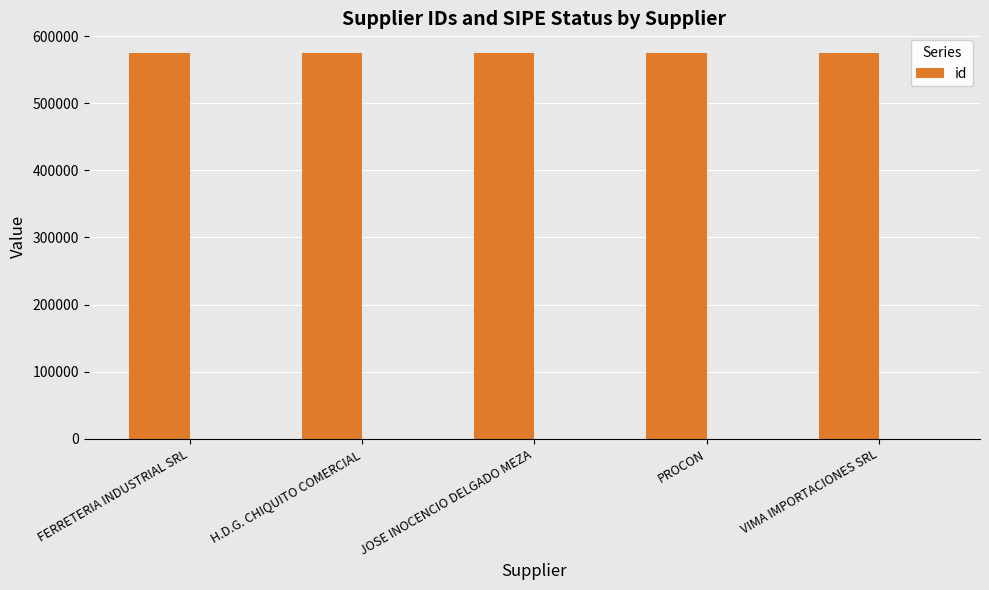

Is it true that the value at FERRETERIA INDUSTRIAL SRL is 575533?

True